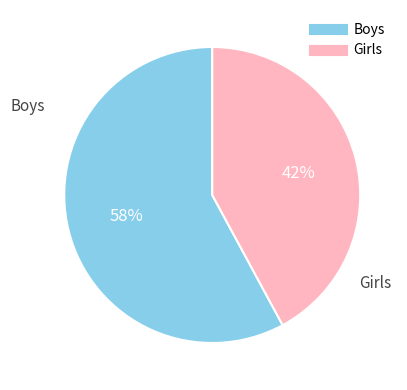

How many segments does this pie chart have?

2